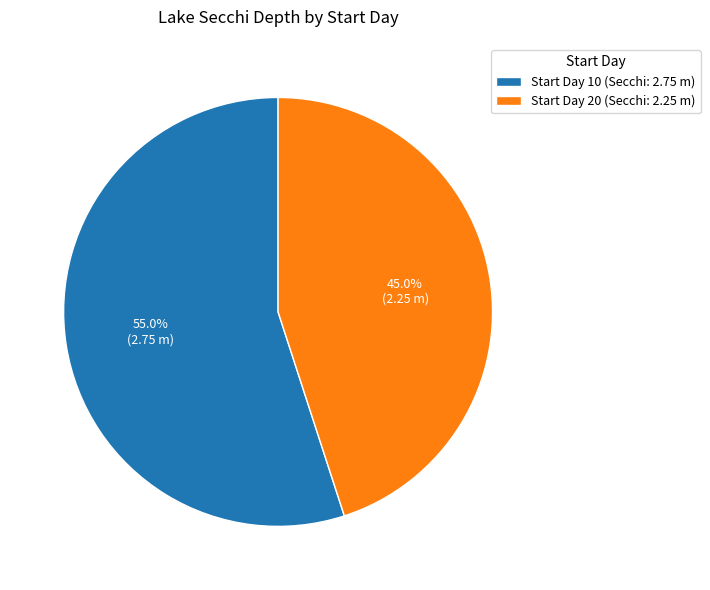

To the nearest percent, what is the difference between the largest and smallest slice percentages?

10%